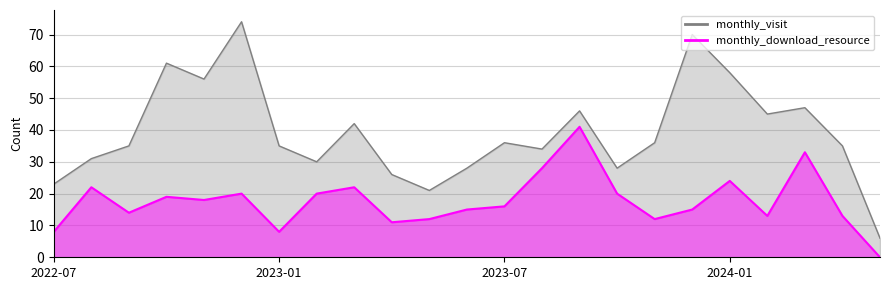

How many positive values does the monthly_download_resource series have?

22